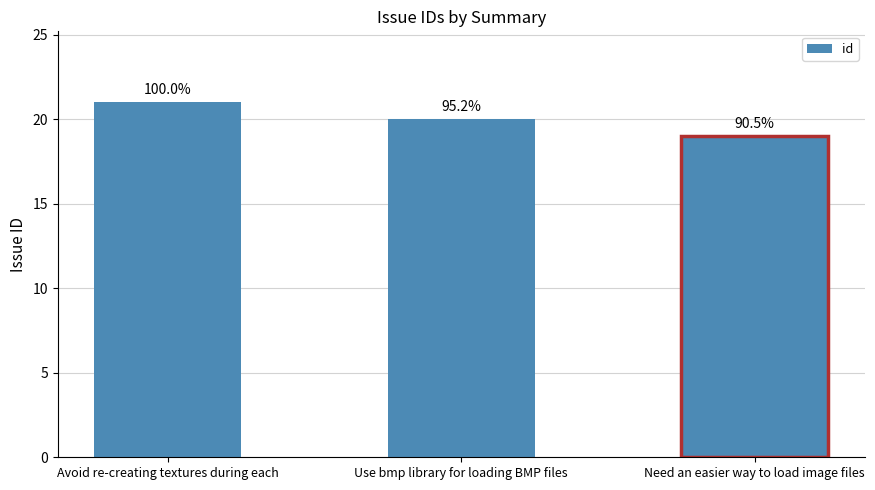

Count the values in the range 19 to 21.

3